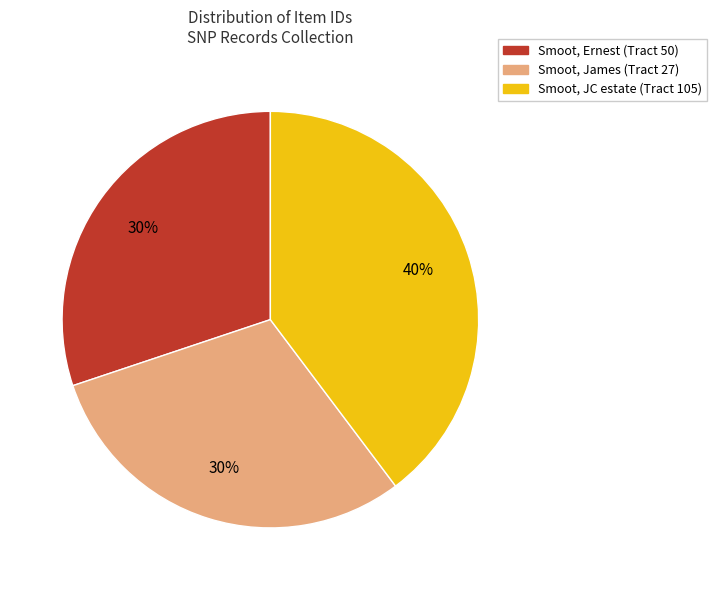

What percentage is the Smoot, JC estate (Tract 105) slice, to the nearest percent?

40%